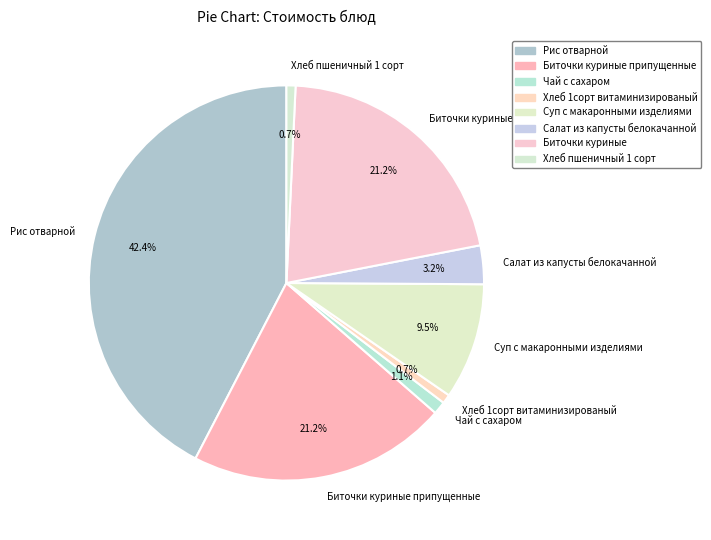

What percentage is NOT represented by Хлеб пшеничный 1 сорт?

99.3%